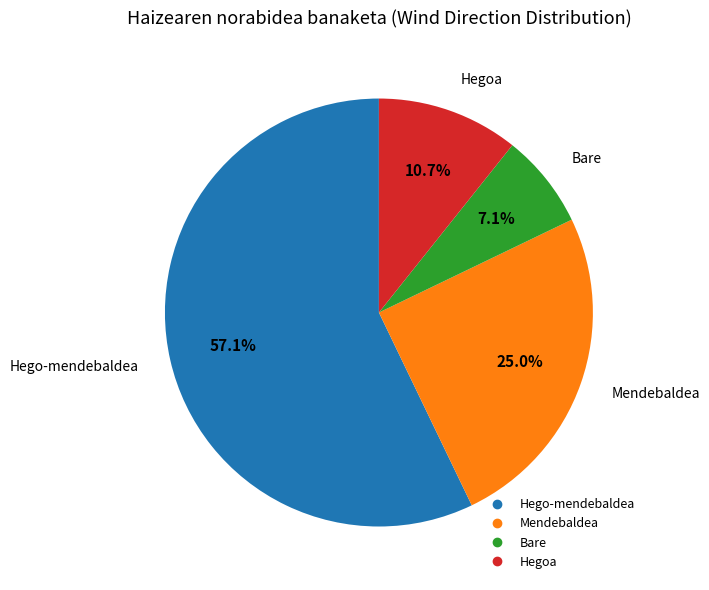

What is the smallest slice in the pie chart?

Bare